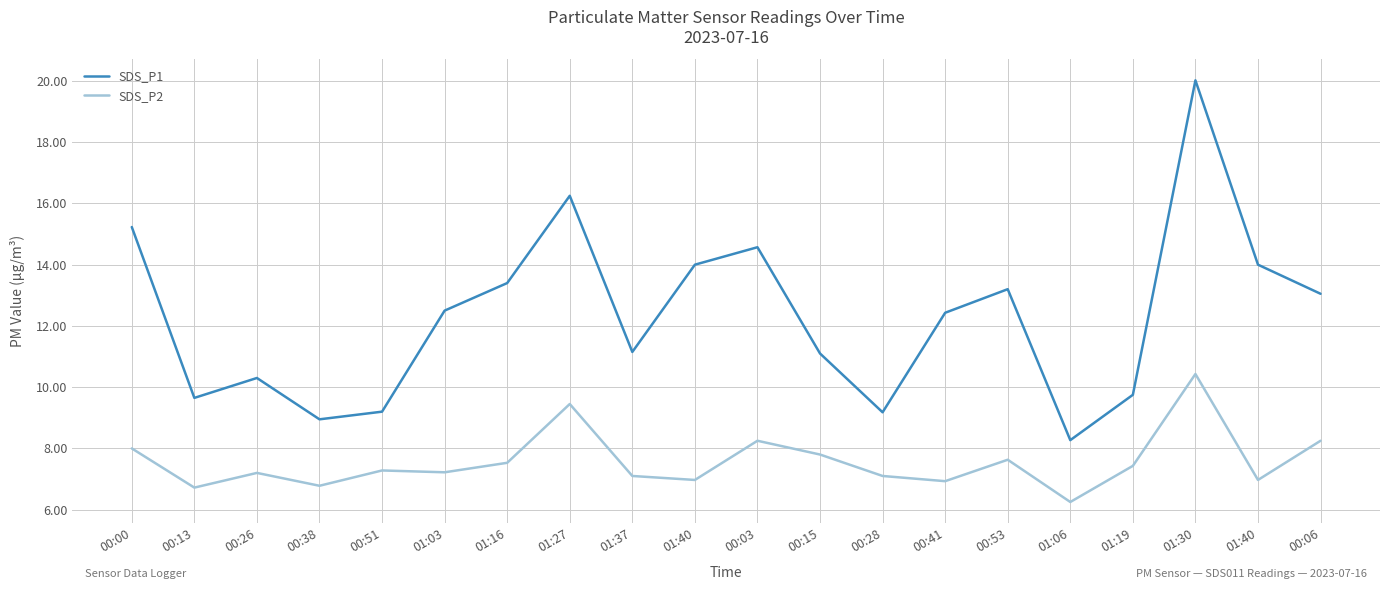

What are all the series names shown in the legend?

SDS_P1, SDS_P2